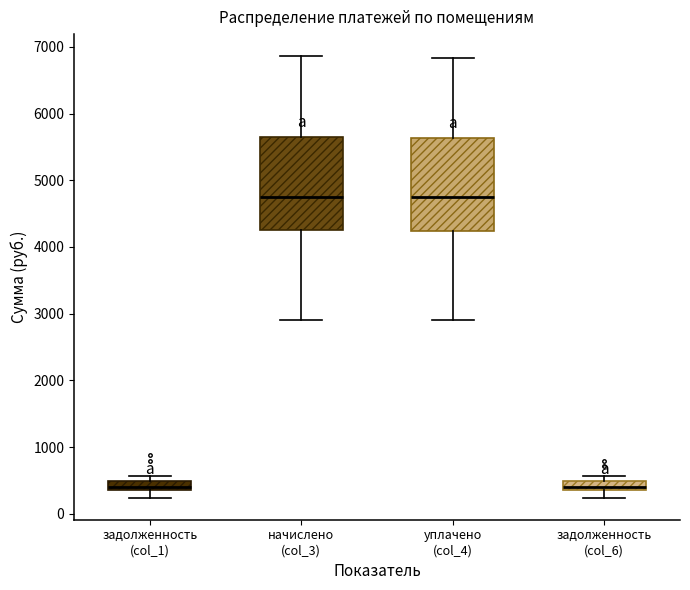

Where is the lower edge of the box for начислено (col_3) on the y-axis? The values are not printed on the chart, so give them approximately, as read against the axis.

4300